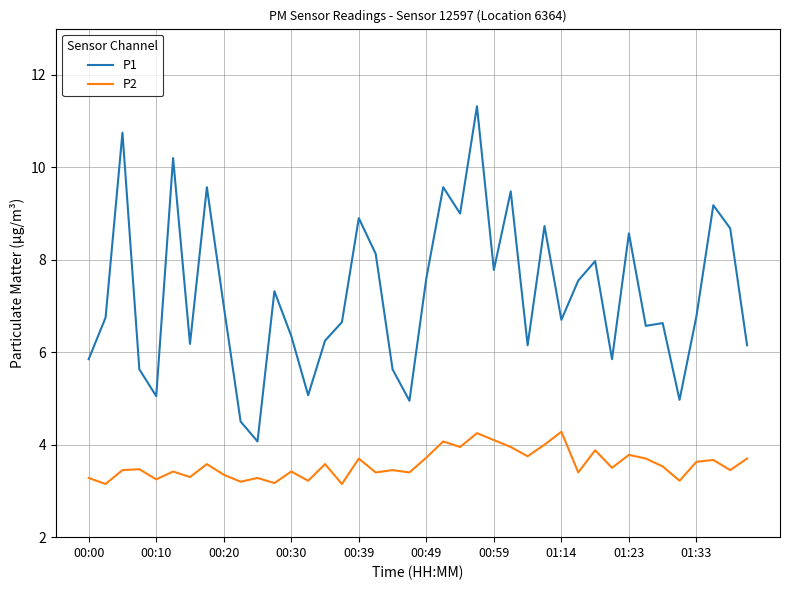

At how many categories does at least one series exceed 10?

3